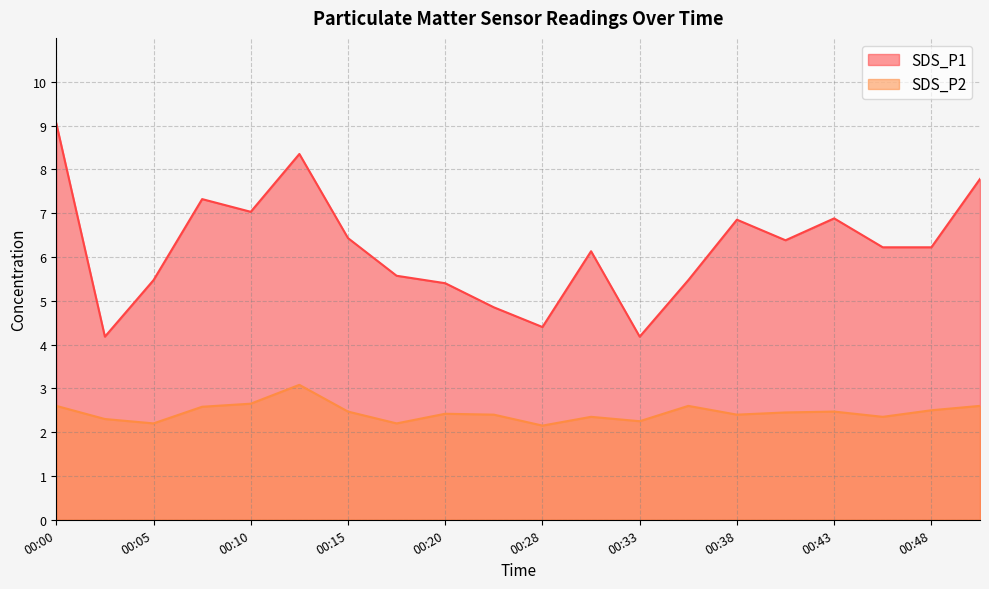

What are all the series names shown in the legend?

SDS_P1, SDS_P2